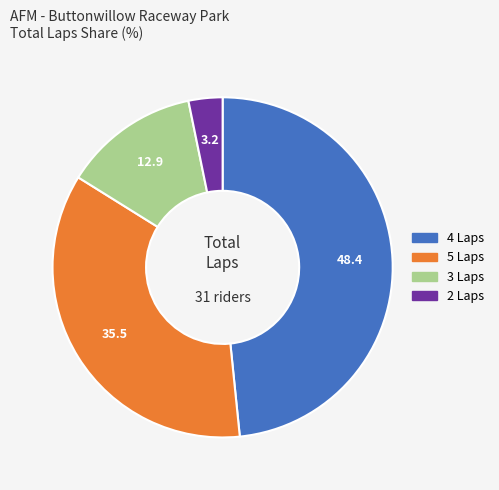

Is there any slice that represents more than half of the pie?

No